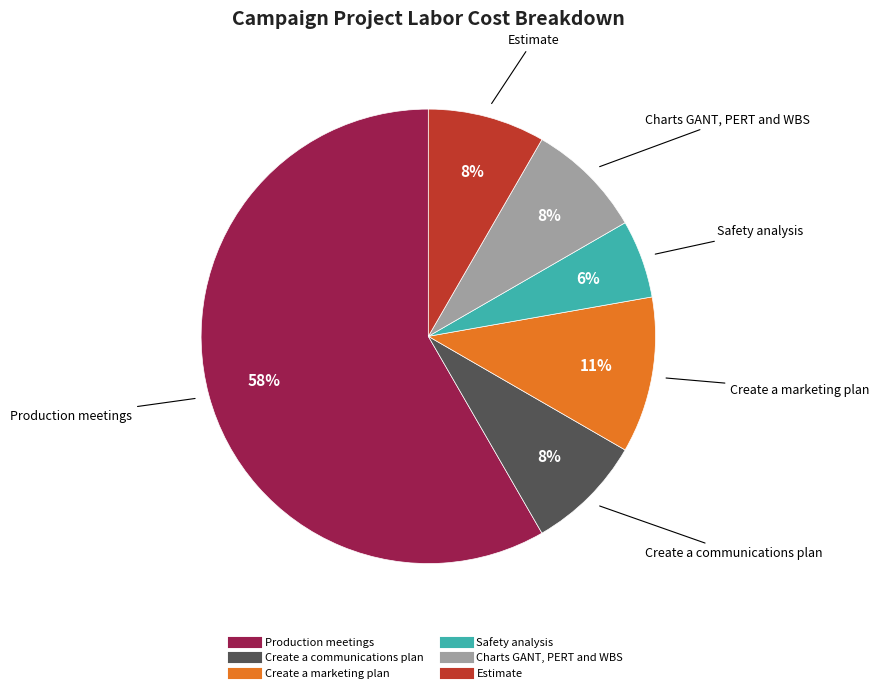

To the nearest percent, what percentage of the pie is Safety analysis?

6%